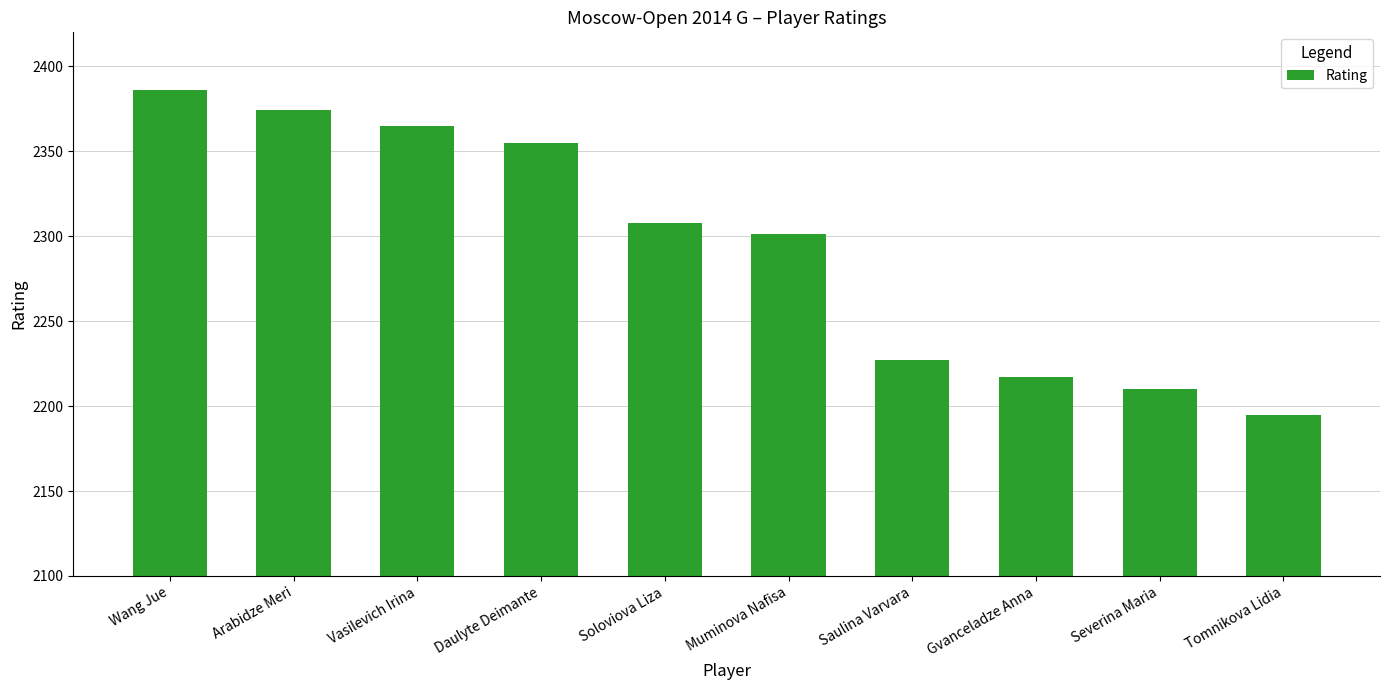

How many distinct data groups are displayed?

1